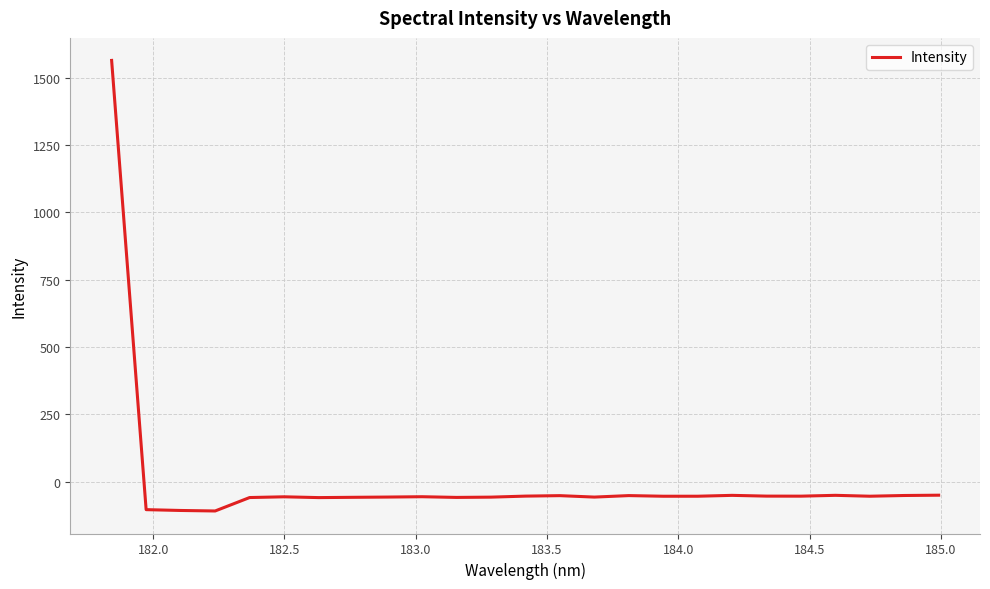

What is the minimum value shown in the chart?

-108.4